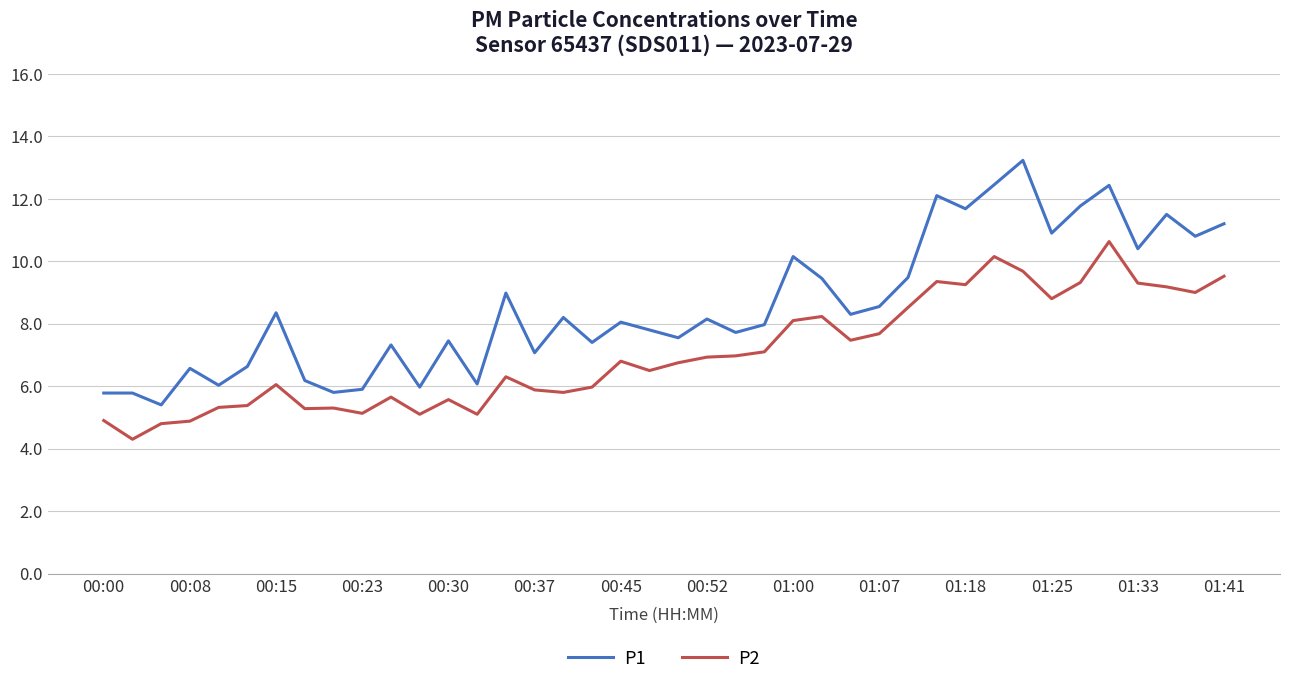

Which series has the largest total across all categories?

P1